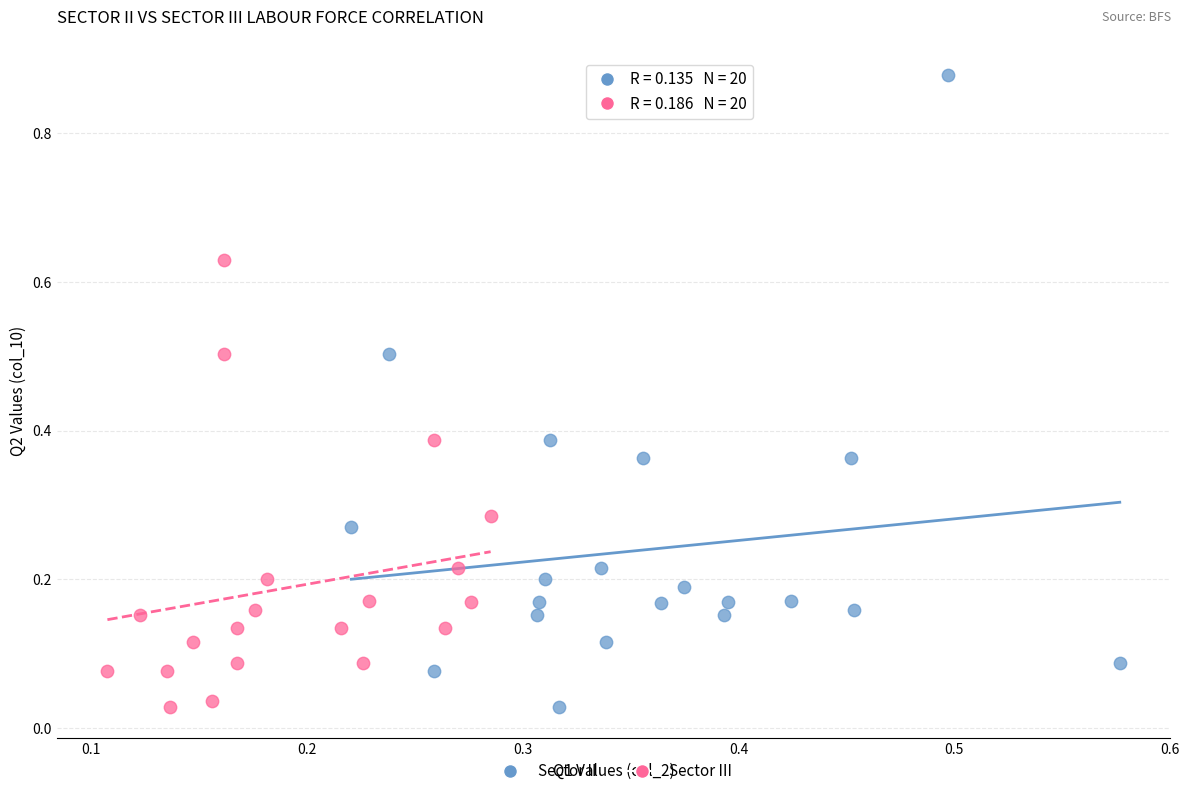

Which series has the largest Y range (max minus min)?

Sector II